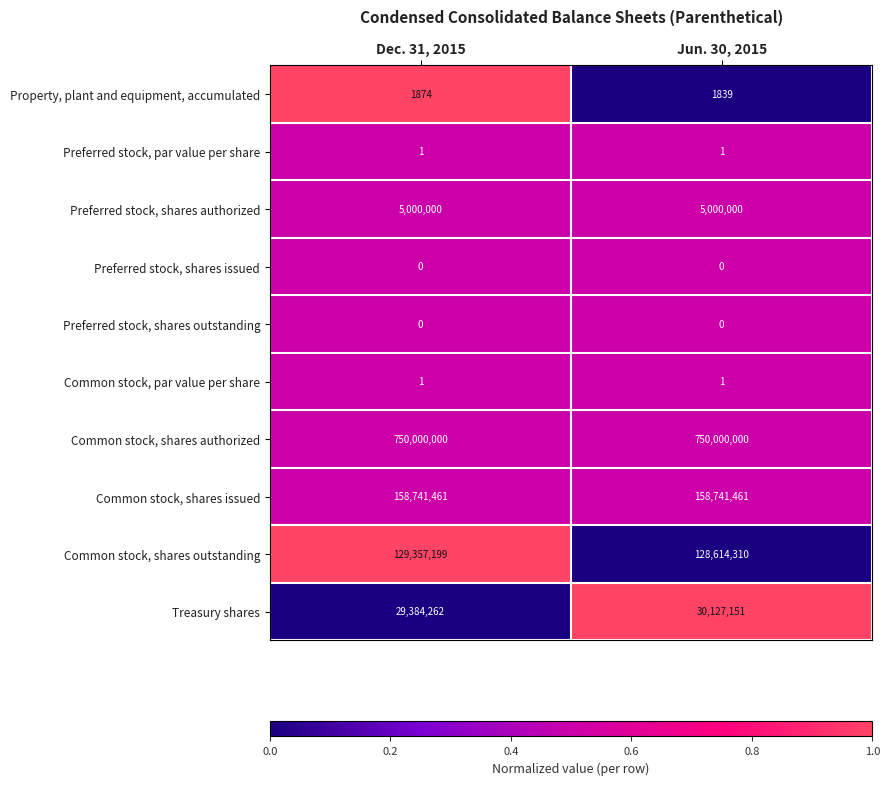

What is the difference between the highest and lowest values at Dec. 31, 2015?

750000000